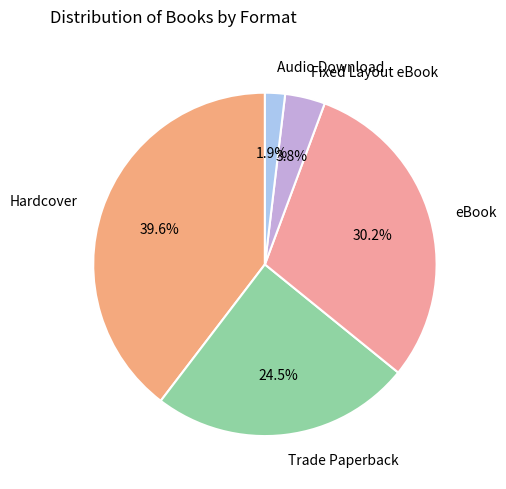

Which slice is the largest?

Hardcover